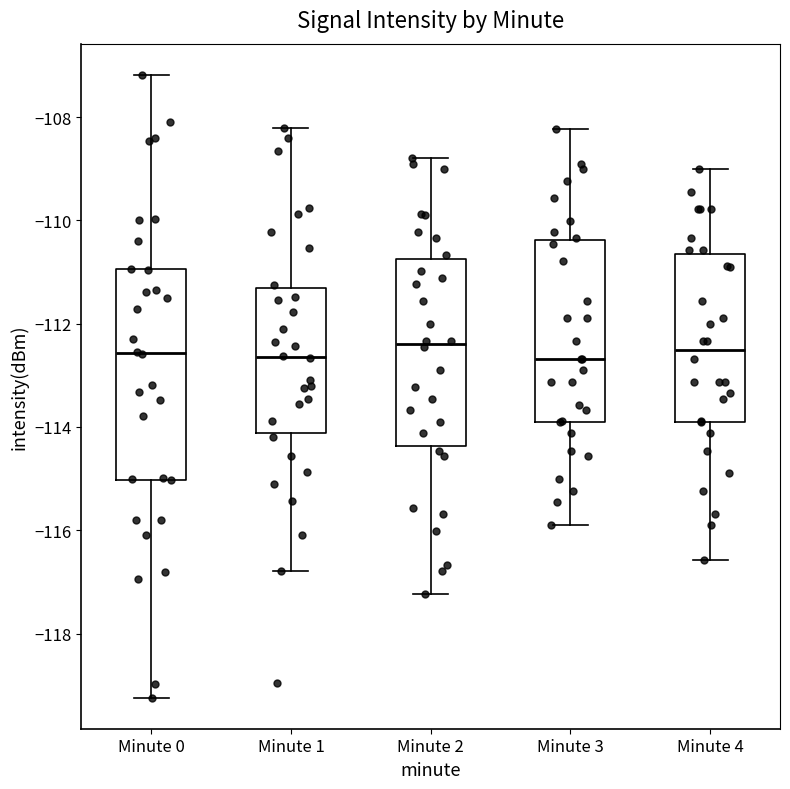

Reading left to right, transcribe this box plot: for each box, give where its median line is, the range the box spans, and where its two whiskers end, as read against the y-axis. The values are not printed on the chart, so give them approximately, as read against the axis.

Minute 0: median -112.6, box -115.0 to -111.0, whiskers -119.2 to -107.2
Minute 1: median -112.6, box -114.2 to -111.4, whiskers -116.8 to -108.2
Minute 2: median -112.4, box -114.4 to -110.8, whiskers -117.2 to -108.8
Minute 3: median -112.6, box -113.8 to -110.4, whiskers -116.0 to -108.2
Minute 4: median -112.6, box -113.8 to -110.6, whiskers -116.6 to -109.0